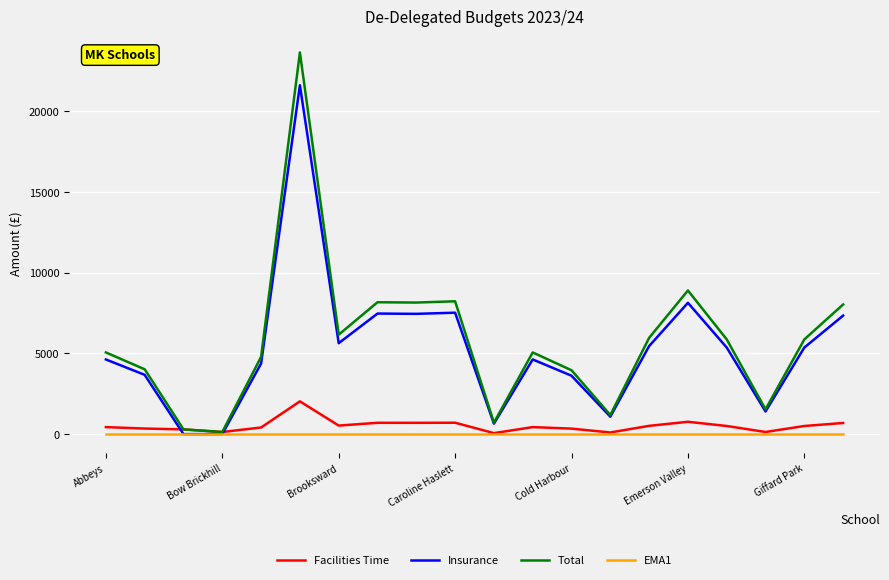

Rank the series by their maximum value, from highest to lowest.

Total, Insurance, Facilities Time, EMA1